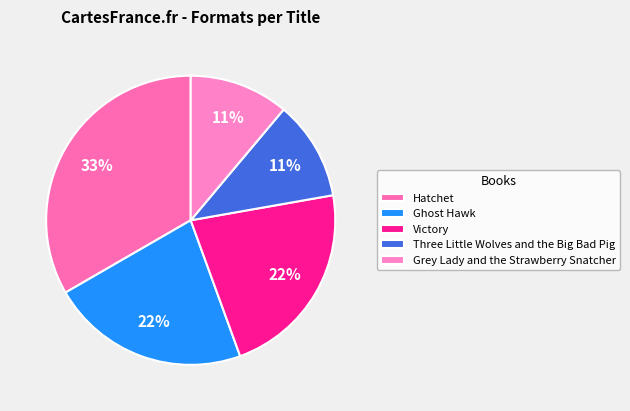

Count the number of slices in the pie.

5